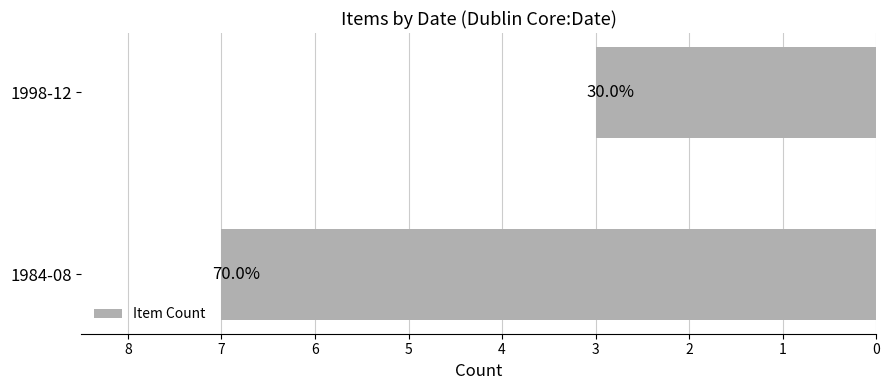

What is the sum of all values?

10